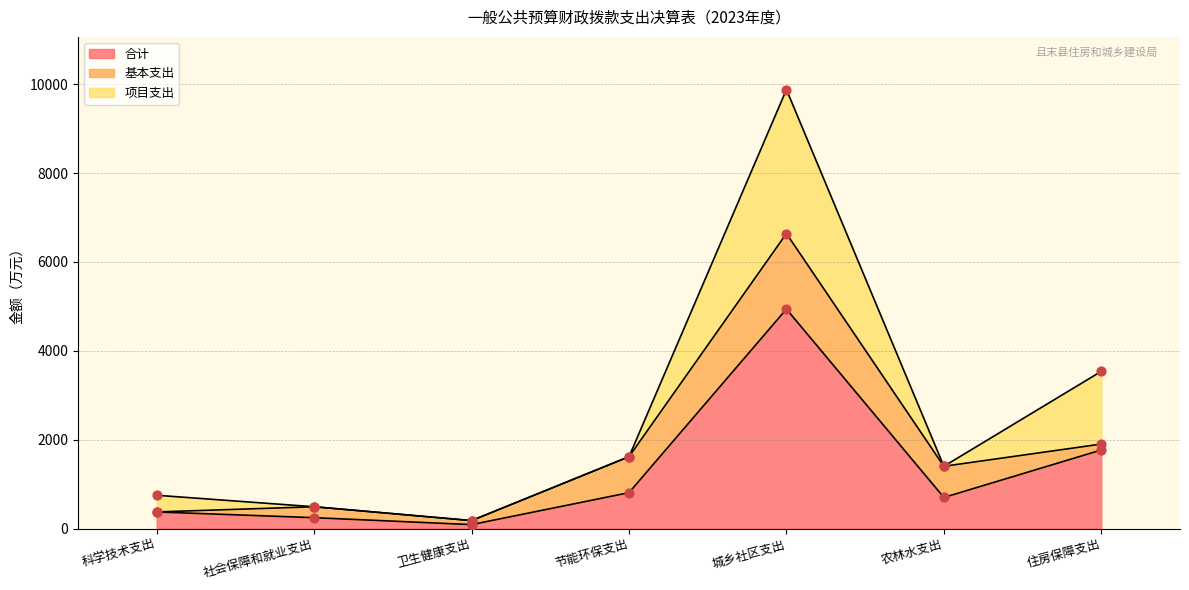

What is the total value across all series at 社会保障和就业支出?

491.4